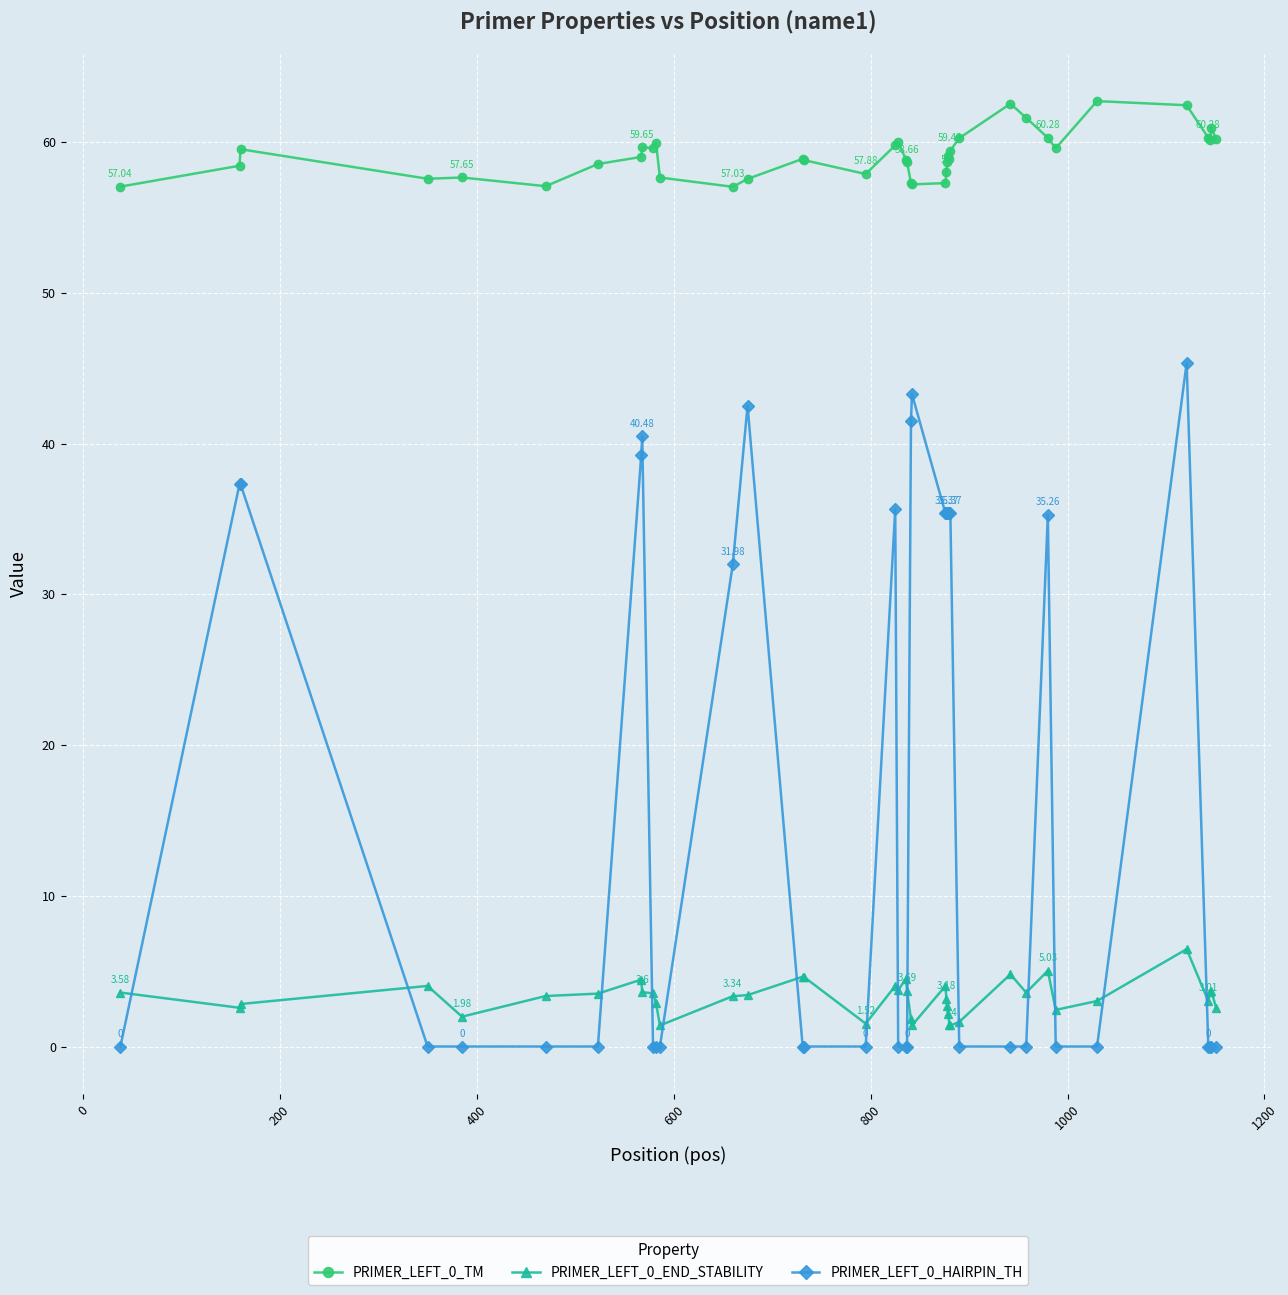

At how many categories does at least one series exceed 22?

40